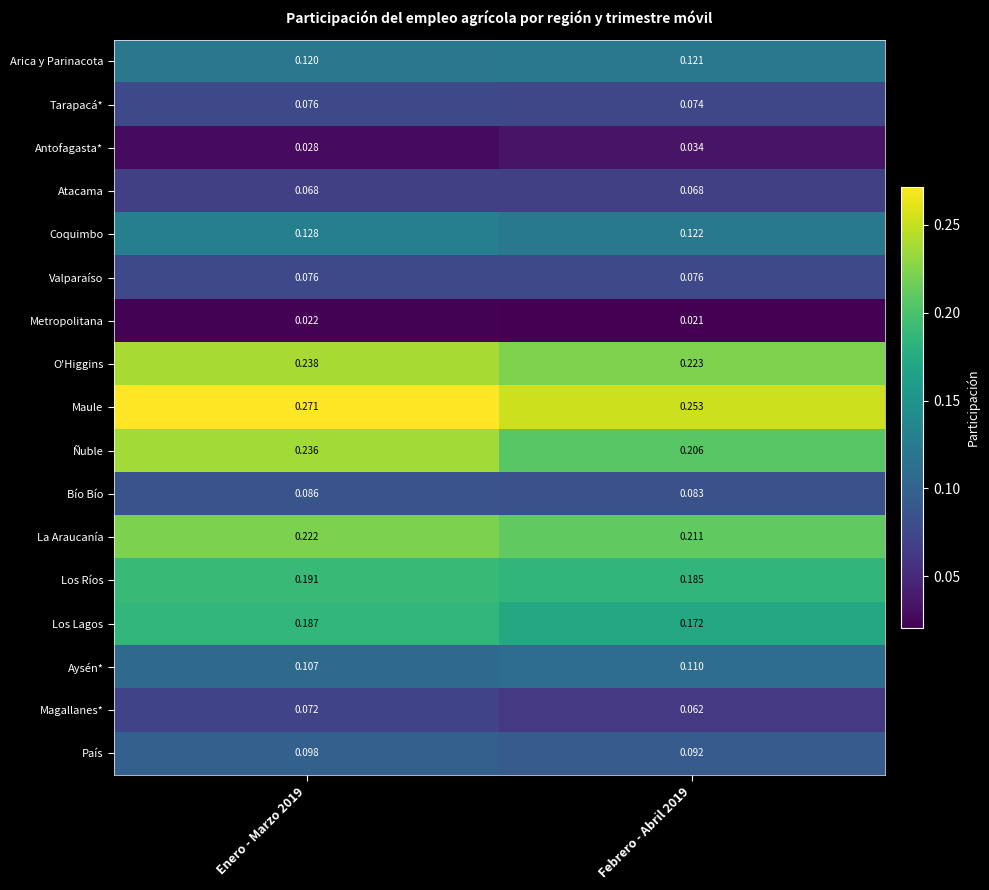

Which series has the largest total across all categories?

Maule